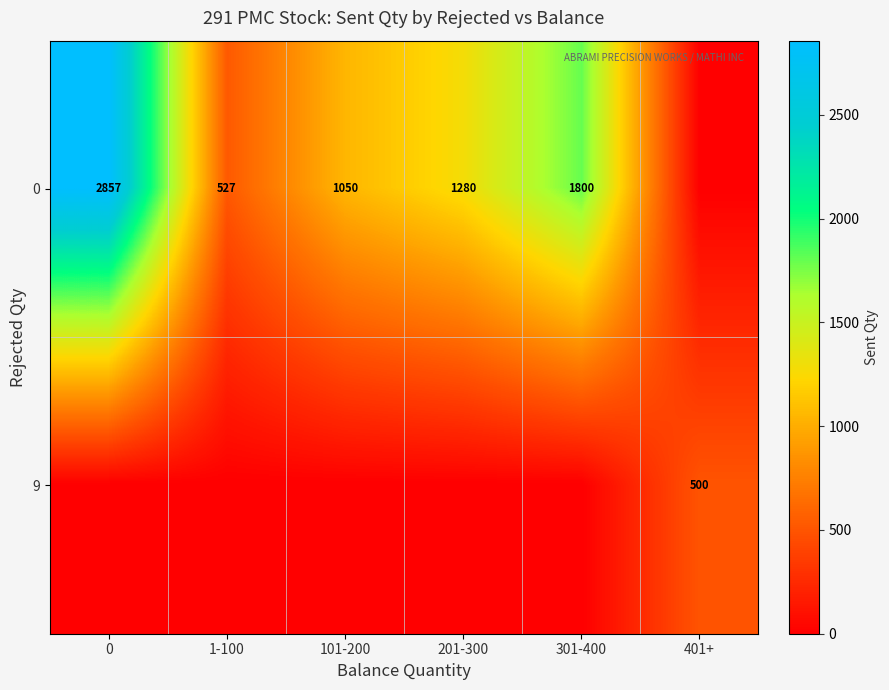

What is the difference between the 0 values at 1-100 and 201-300?

753